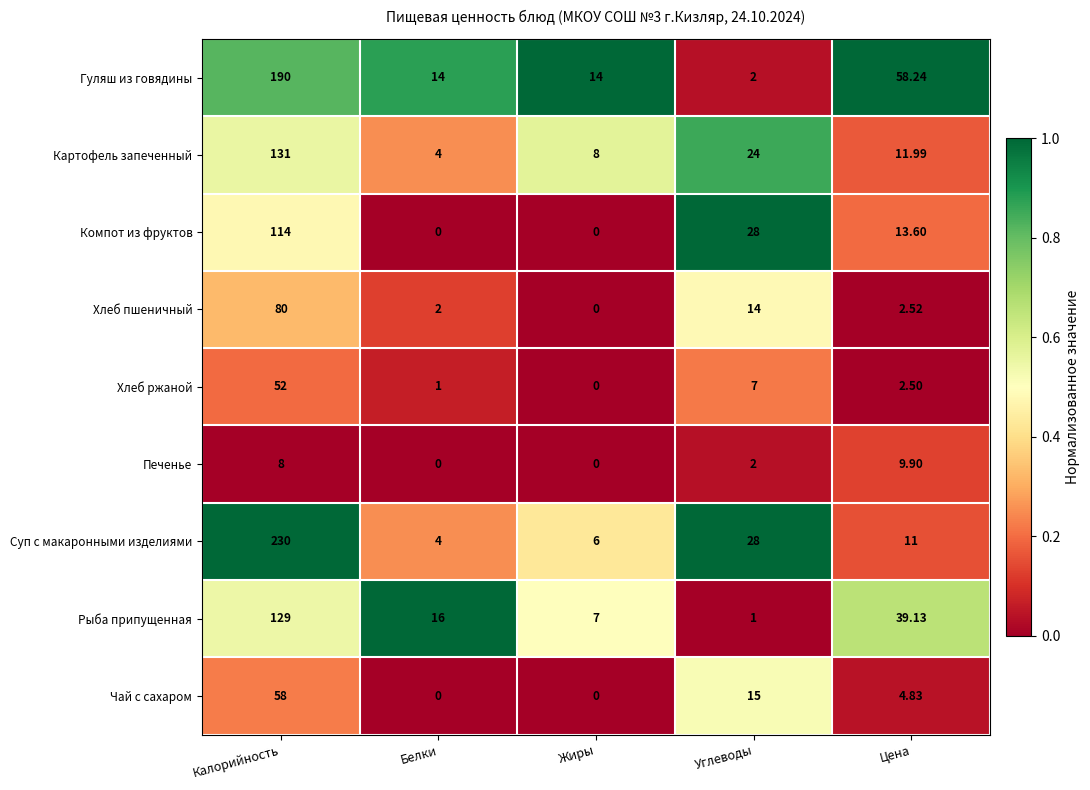

At which label does Компот из фруктов reach its peak?

Калорийность